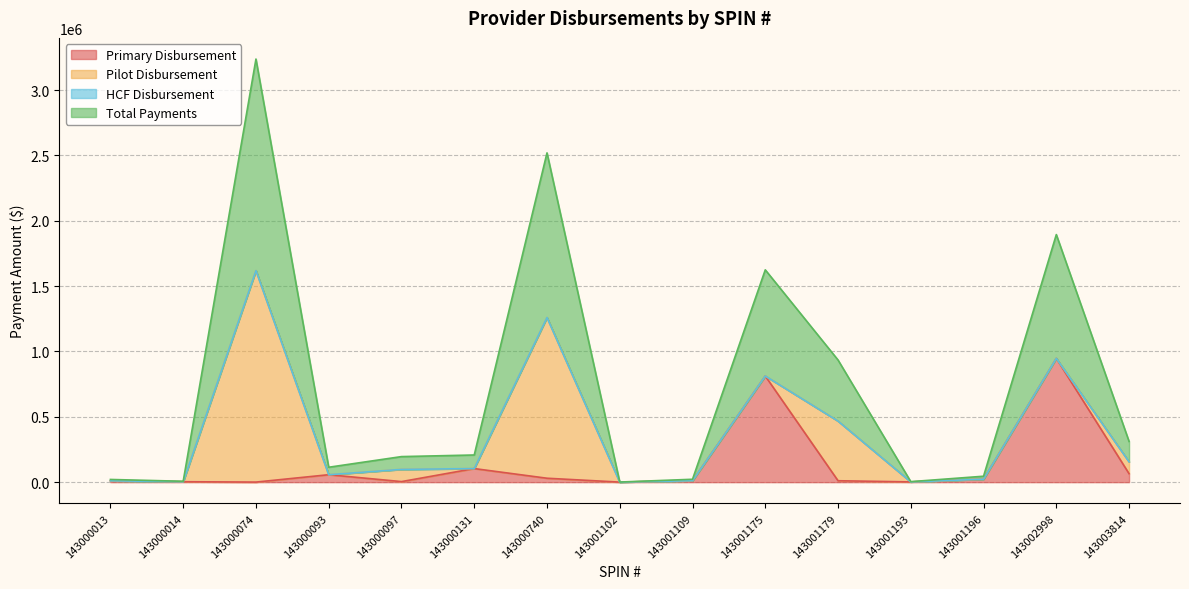

What is the smallest value displayed?

455.8